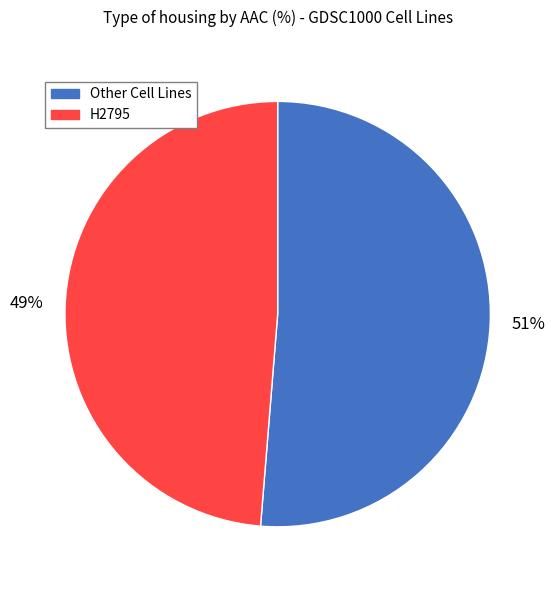

Is there a majority slice in this chart?

Yes